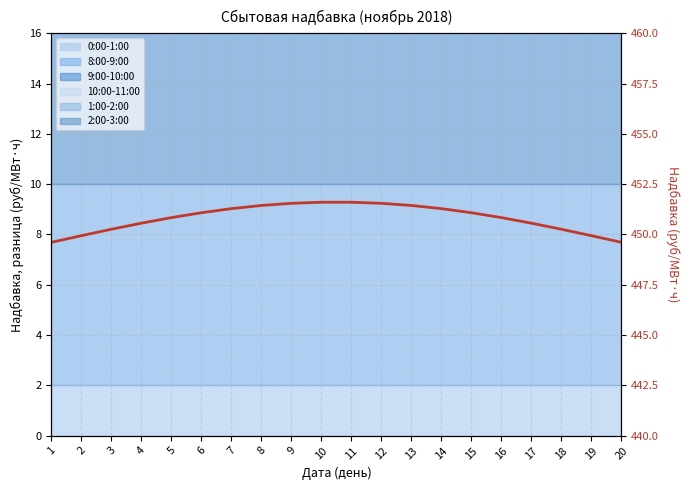

Reading left to right, extract all data points from this chart.

449.6	449.9	450.3	450.6	450.8	451.1	451.3	451.4	451.5	451.6	451.6	451.5	451.4	451.3	451.1	450.8	450.6	450.3	449.9	449.6